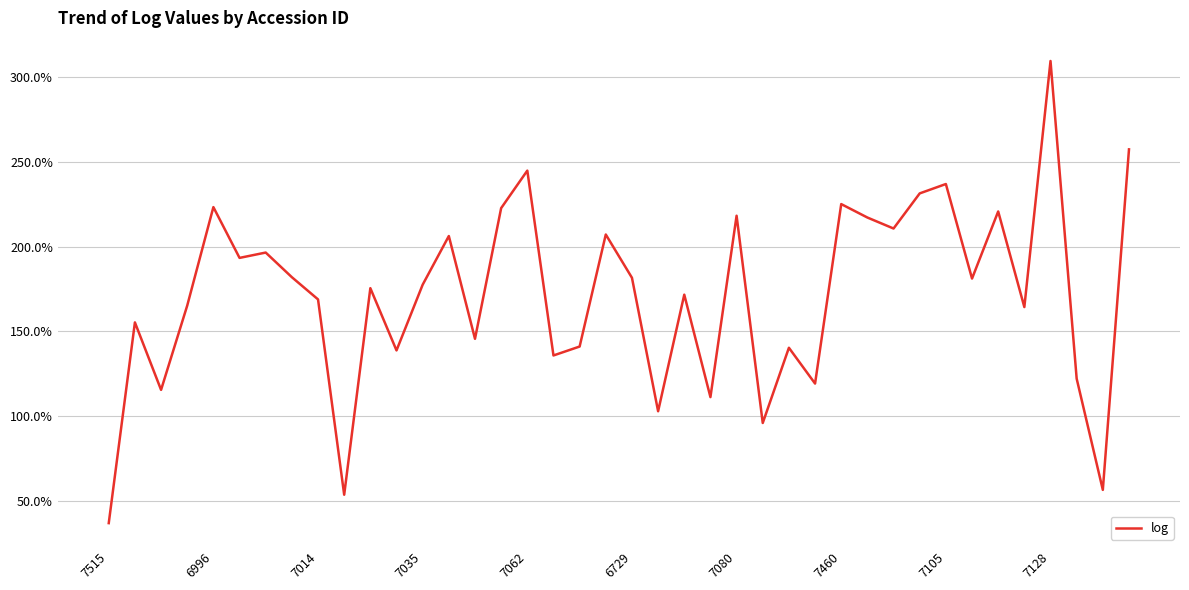

What is the difference between the maximum and minimum values?

272.7